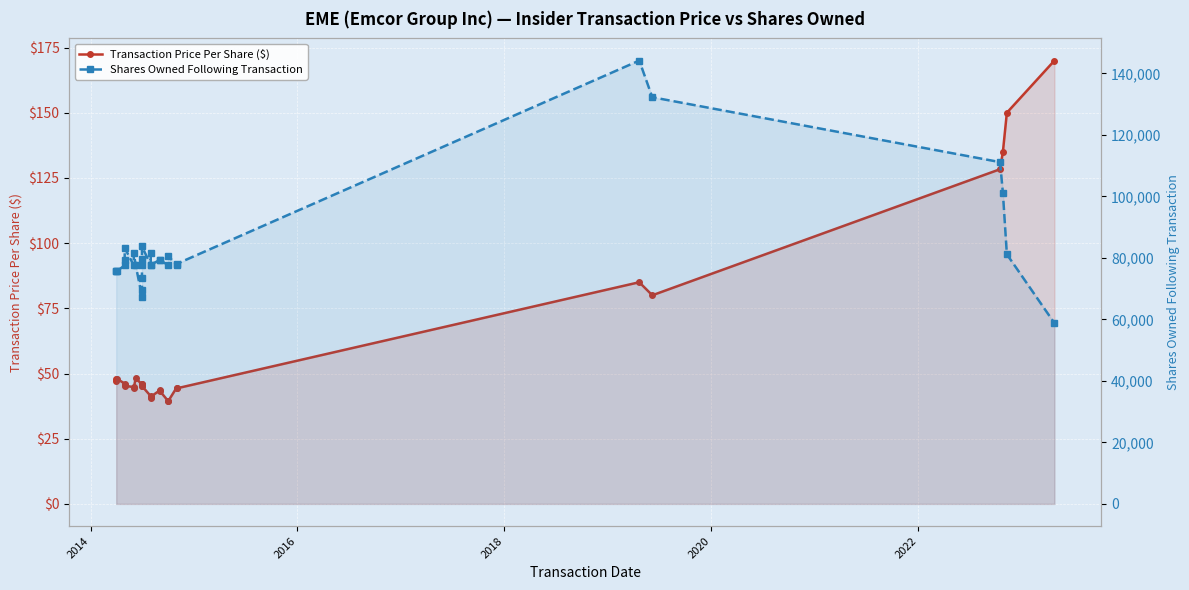

True or false: Transaction Price Per Share ($) and Shares Owned Following Transaction cross at least once.

False